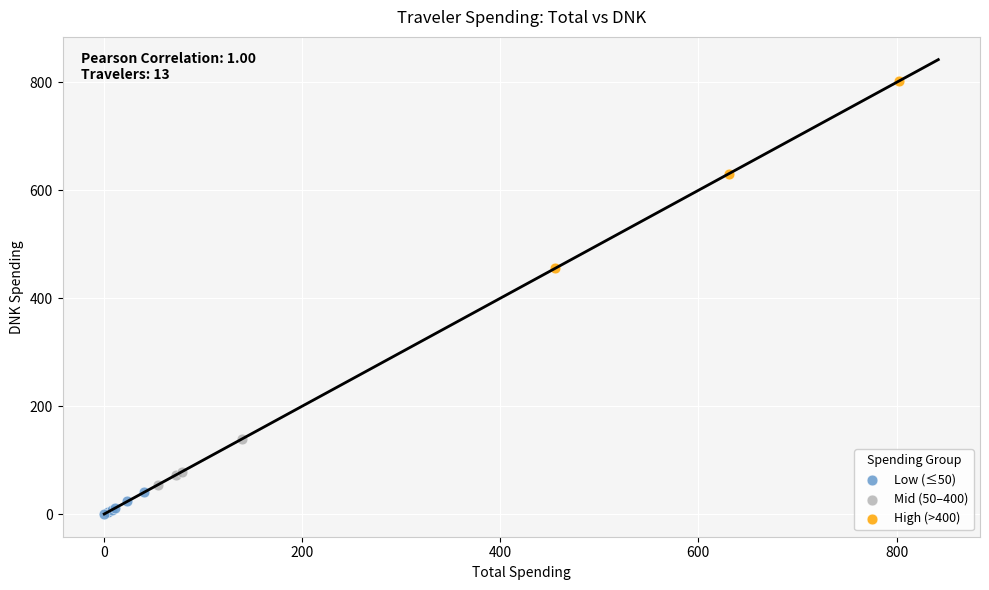

Which series contains the highest Y value?

High (>400)